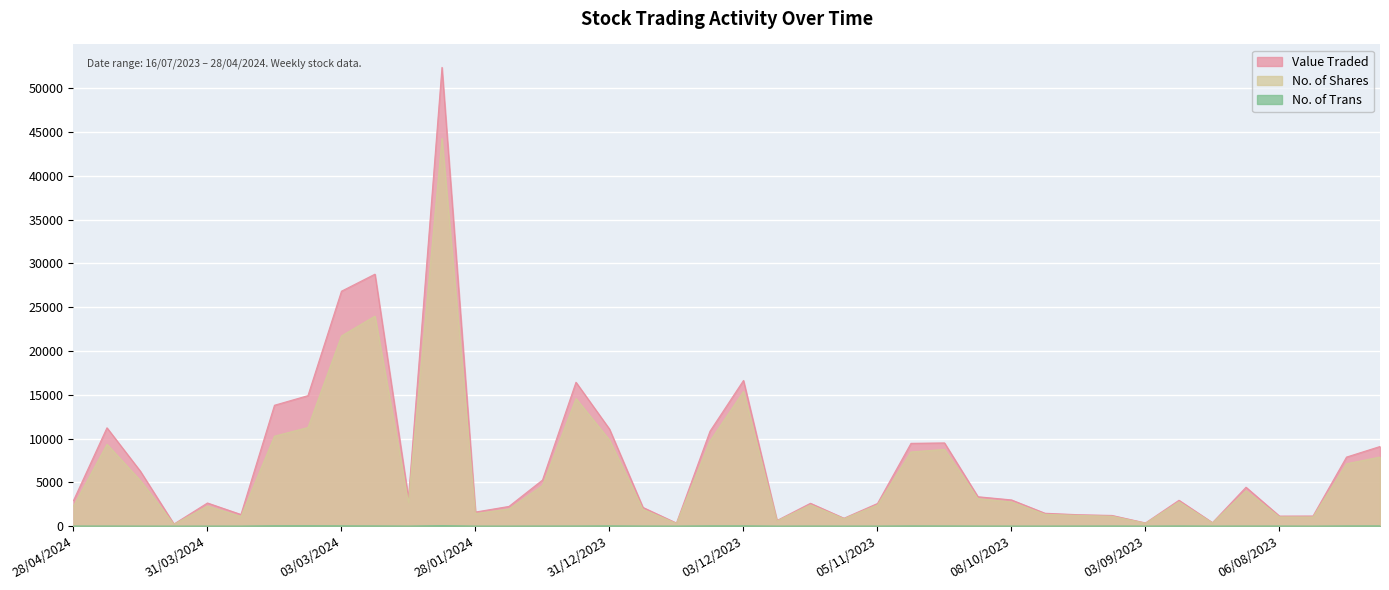

How many lines are shown in the chart?

3